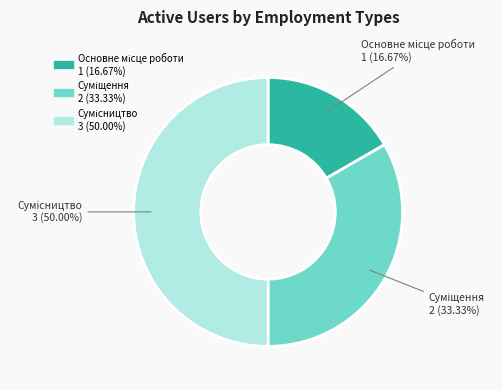

How many segments does this pie chart have?

3